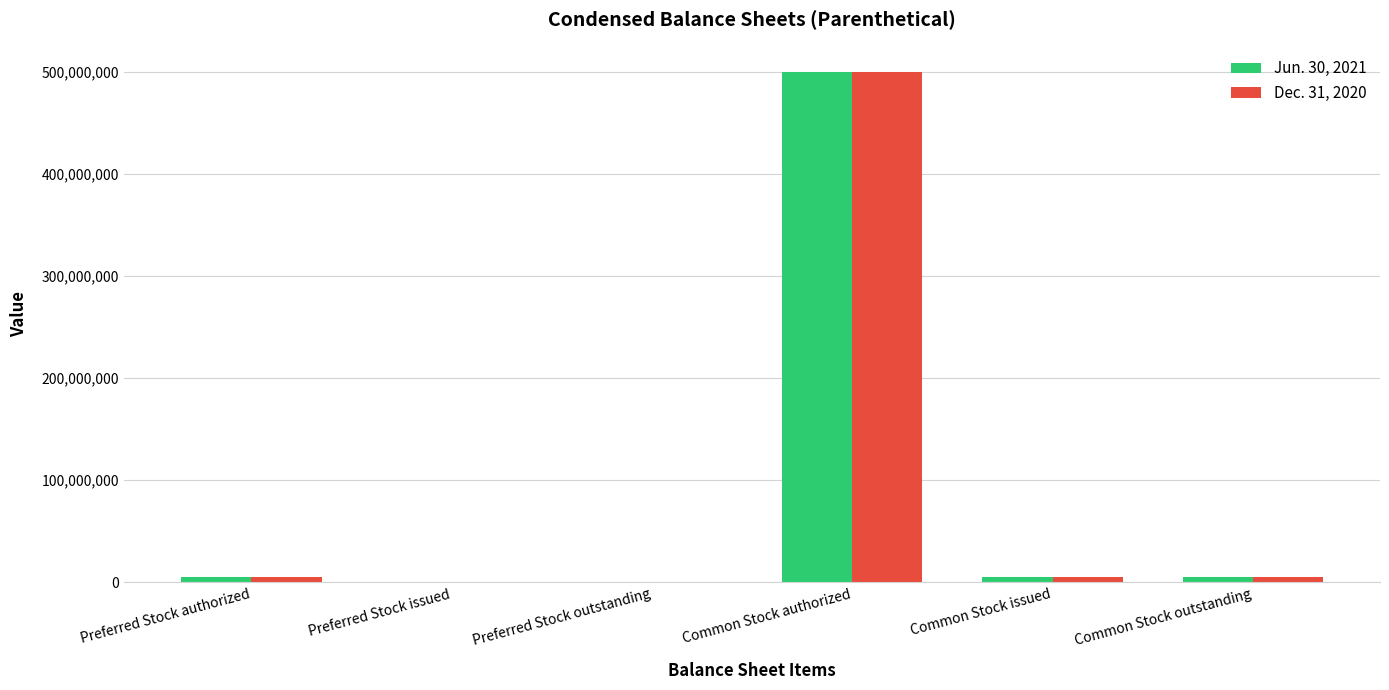

How many categories are shown in the chart?

6